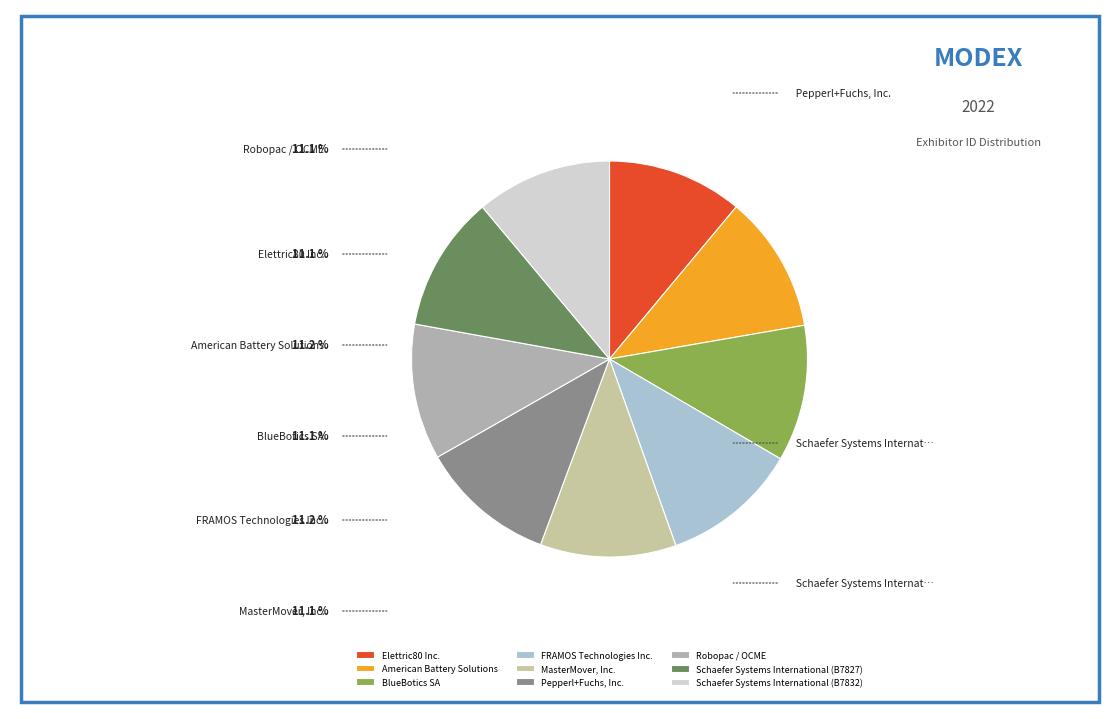

How much of the chart is everything except Schaefer Systems International (B7832)?

88.9%